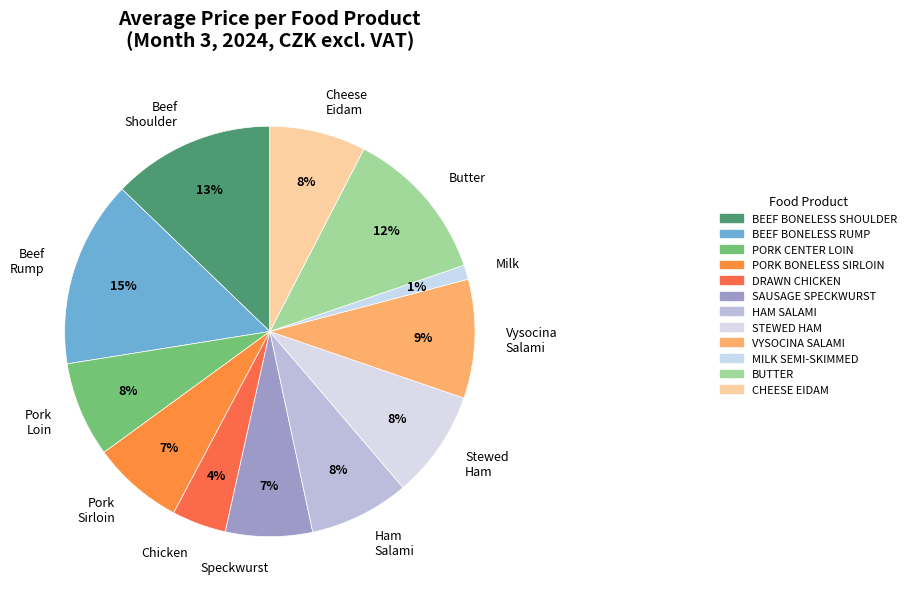

Does any single category account for the majority?

No